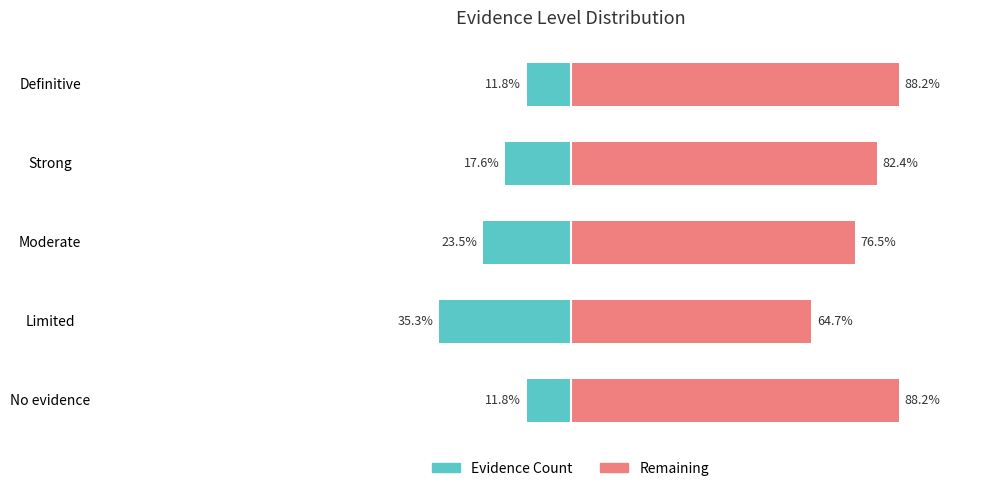

How many values in the Count (right) series are below 82?

2